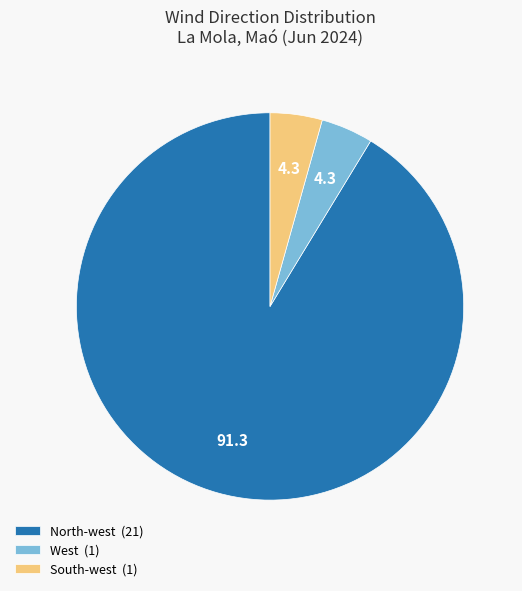

The South-west (1) slice represents 4% of the pie. True or false?

True